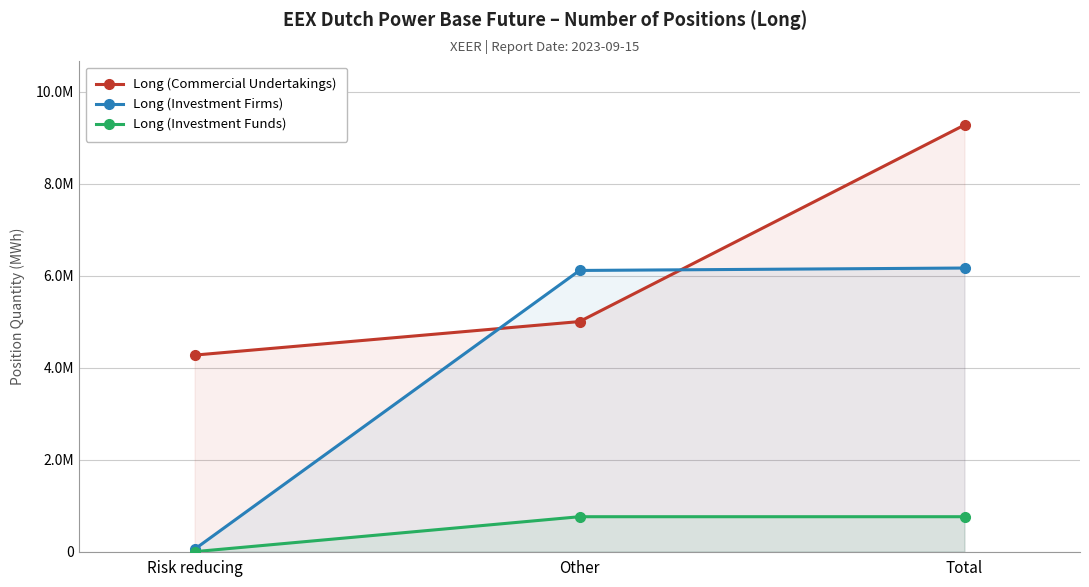

The Long (Commercial Undertakings) series shows 5000609 at Other. True or false?

True